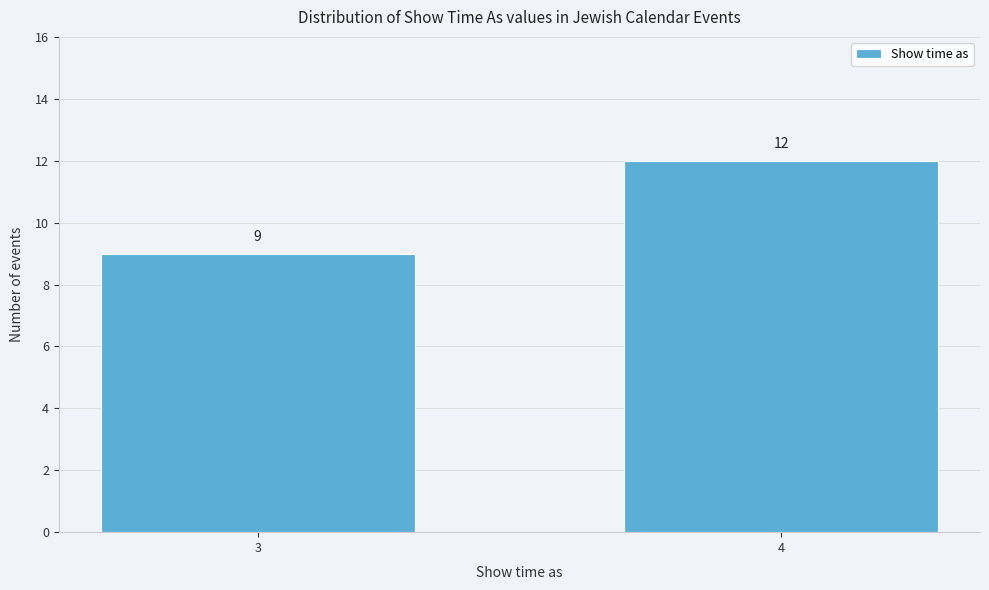

Reading right to left, what are all the values shown in this chart?

4=12	3=9